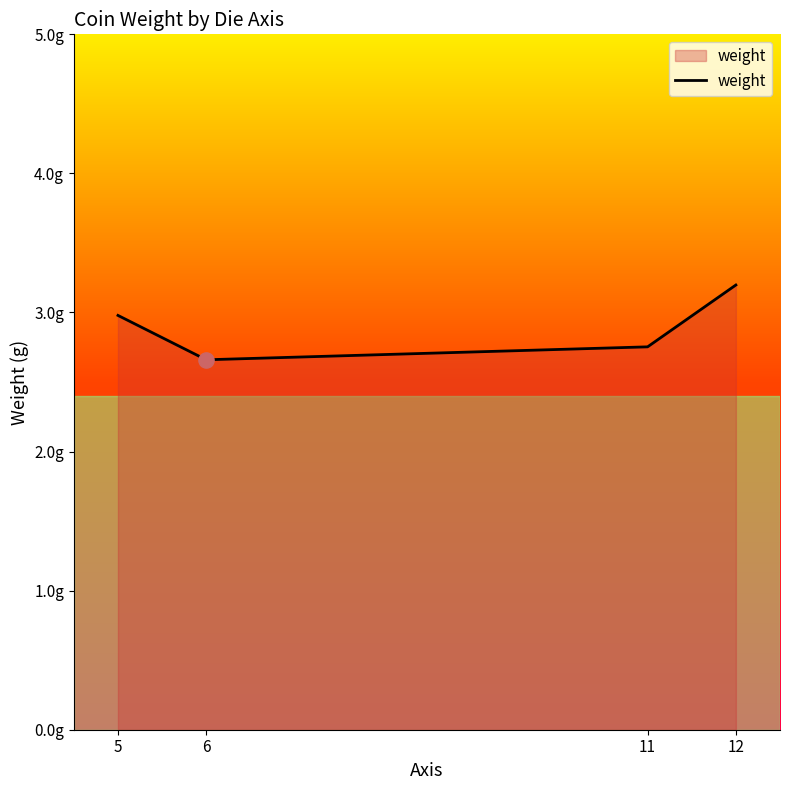

Which has a higher value, 12 or 5?

12